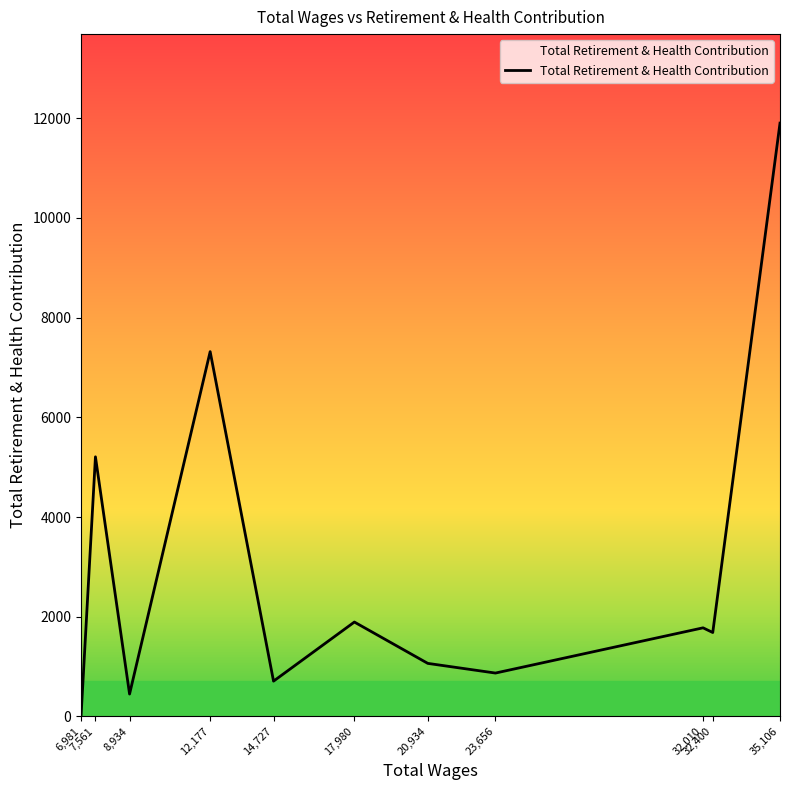

What is the greatest value displayed?

11898